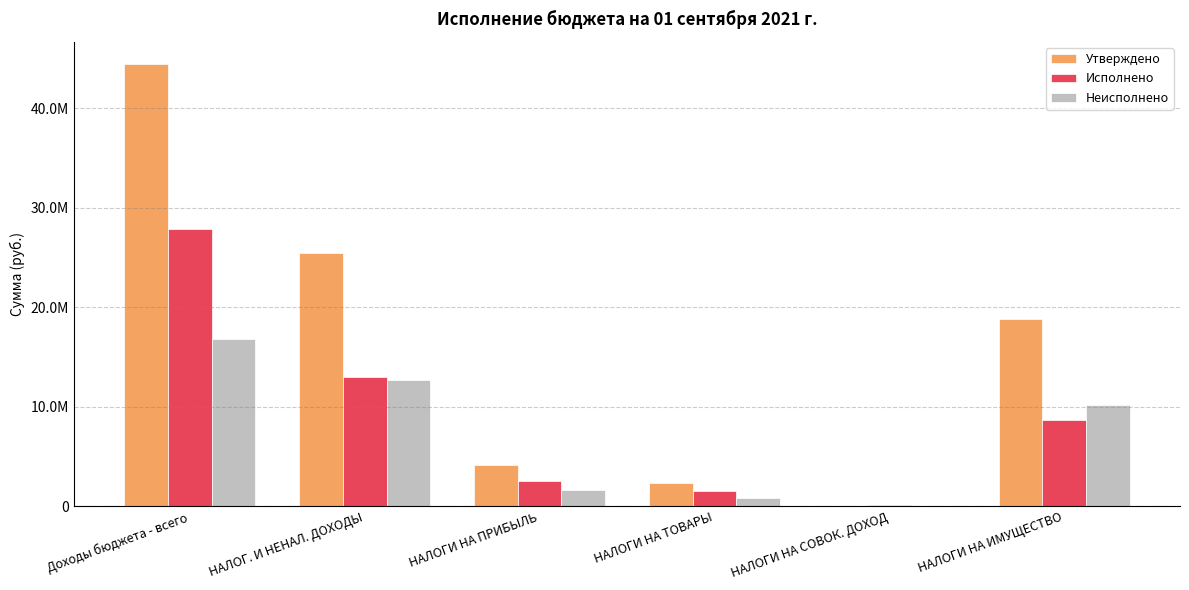

Are the bars grouped side by side (vs. stacked)?

Yes